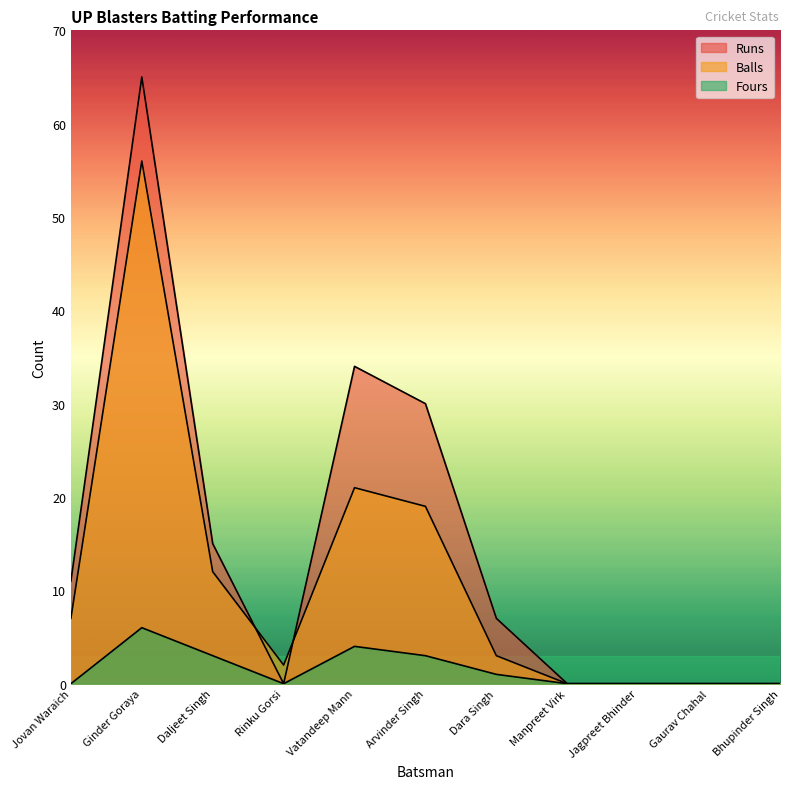

In Fours, how many points are higher than both neighbors (excluding endpoints)?

2